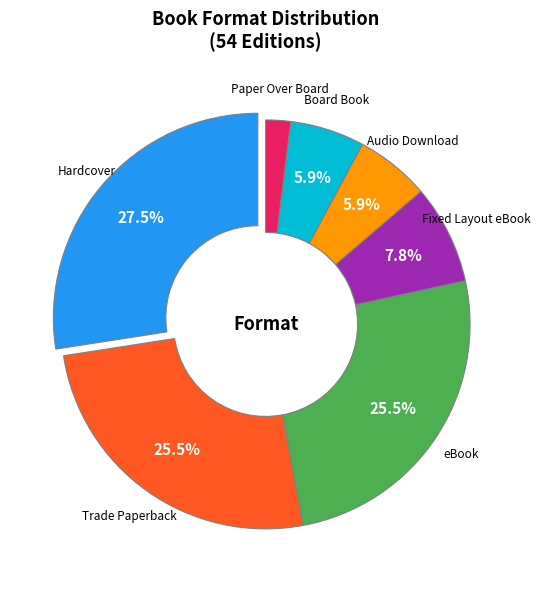

Is there any slice that represents more than half of the pie?

No